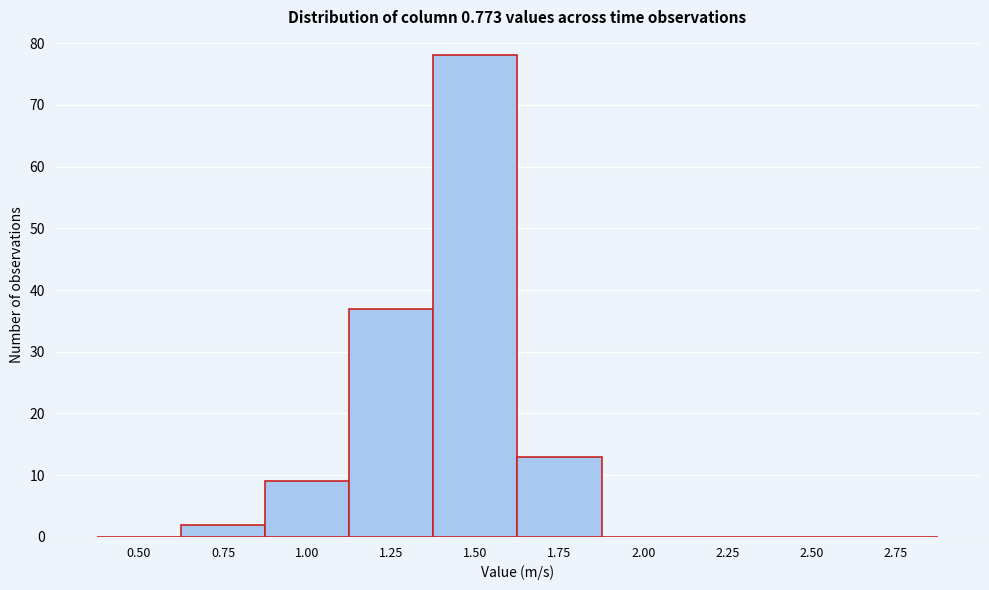

Reading left to right, list all the values displayed in this chart.

0.50=0	0.75=2	1.00=9	1.25=37	1.50=78	1.75=13	2.00=0	2.25=0	2.50=0	2.75=0